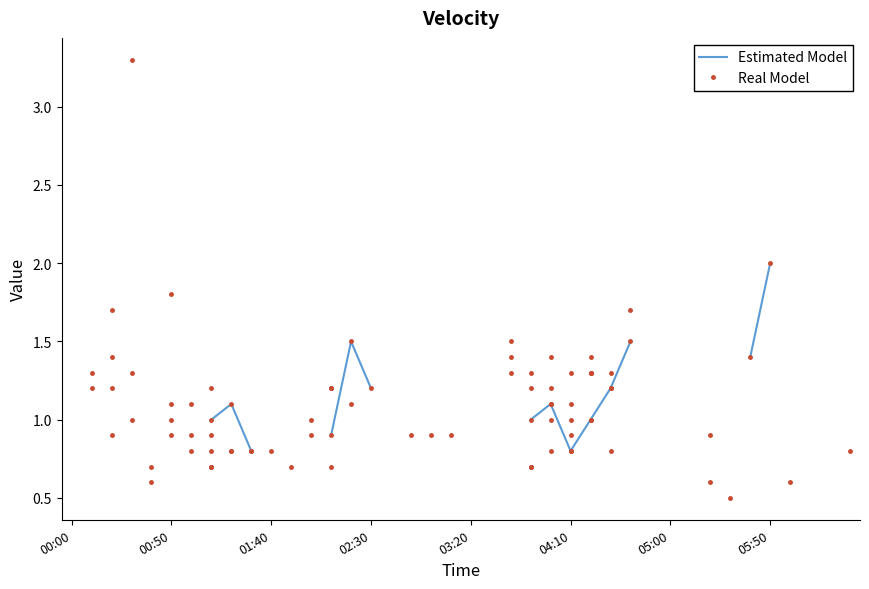

What are all the series names shown in the legend?

Estimated Model, Real Model